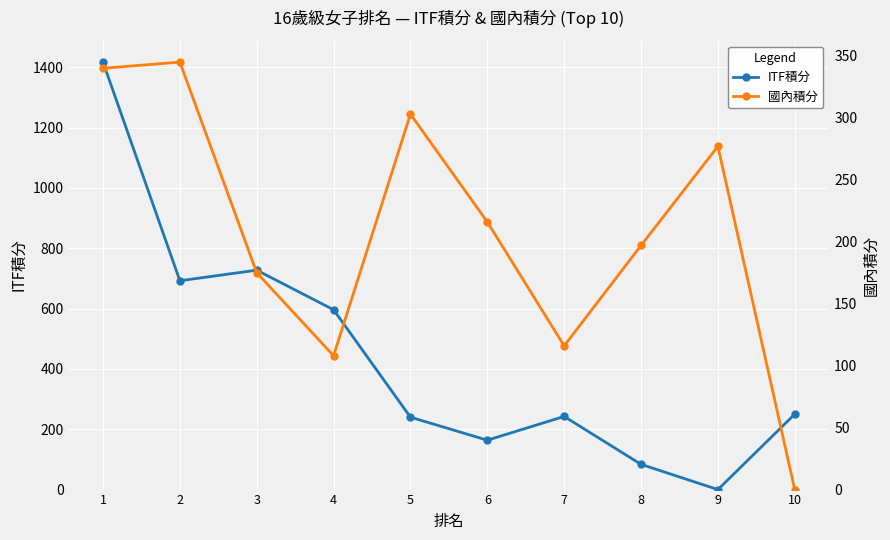

How many lines are shown in the chart?

2